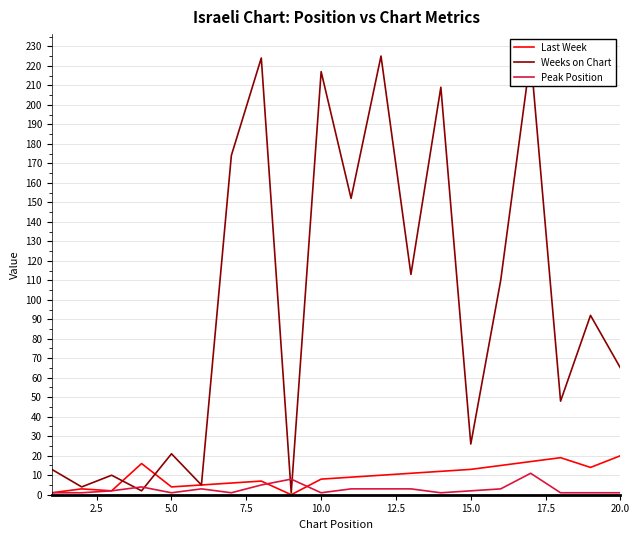

Reading left to right, list all the values displayed in this chart.

Last Week: 1	3	2	16	4	5	6	7	0	8	9	10	11	12	13	15	17	19	14	20
Weeks on Chart: 13	4	10	2	21	5	174	224	1	217	152	225	113	209	26	110	225	48	92	65
Peak Position: 1	1	2	4	1	3	1	5	8	1	3	3	3	1	2	3	11	1	1	1